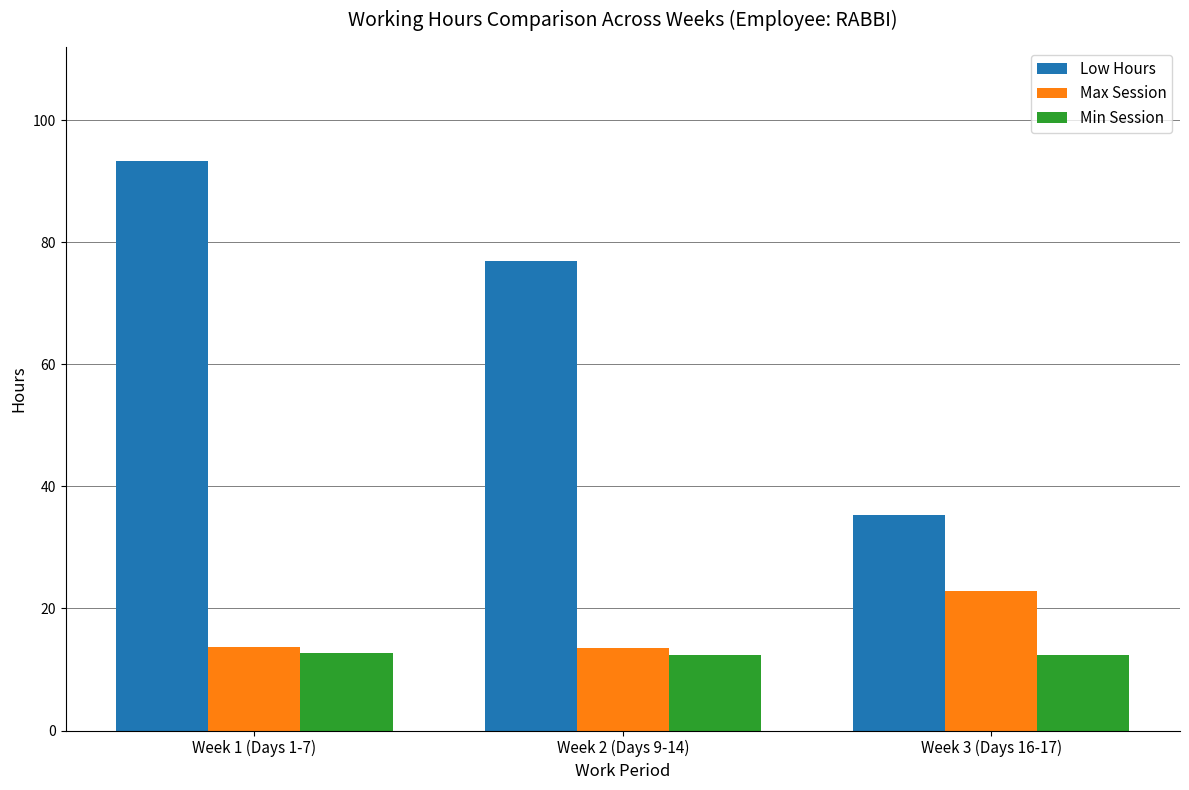

At which category is the sum across all series the highest?

Week 1 (Days 1-7)